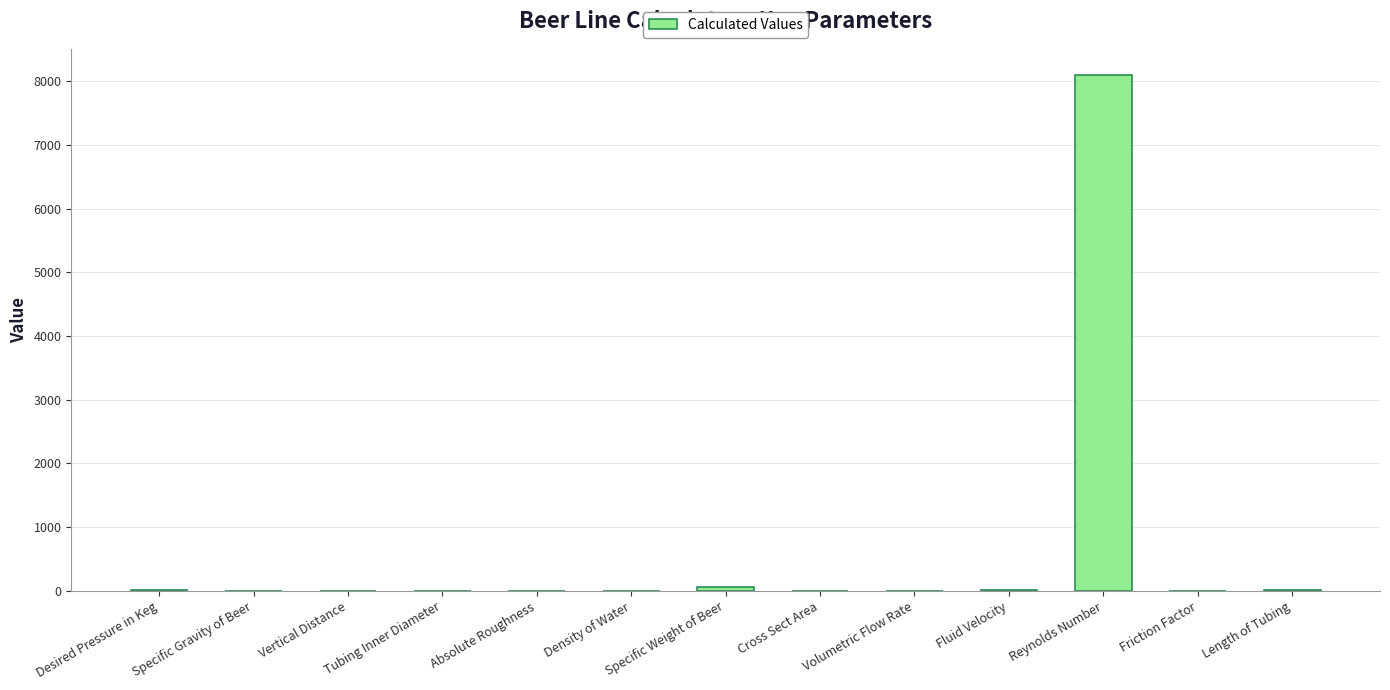

What is the average value?

630.9